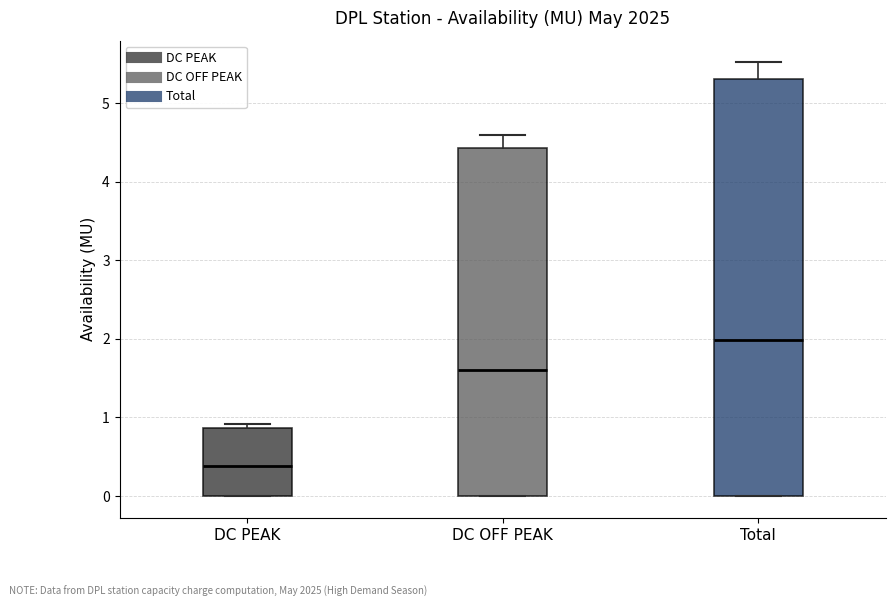

Reading left to right, read every box against the y-axis: the position of its median line, the range the box covers, and the ends of its whiskers. The values are not printed on the chart, so give them approximately, as read against the axis.

DC PEAK: median 0.4, box 0.0 to 0.9, whiskers 0.0 to 0.9 (just above the box's upper edge)
DC OFF PEAK: median 1.6, box 0.0 to 4.4, whiskers 0.0 to 4.6
Total: median 2.0, box 0.0 to 5.3, whiskers 0.0 to 5.5